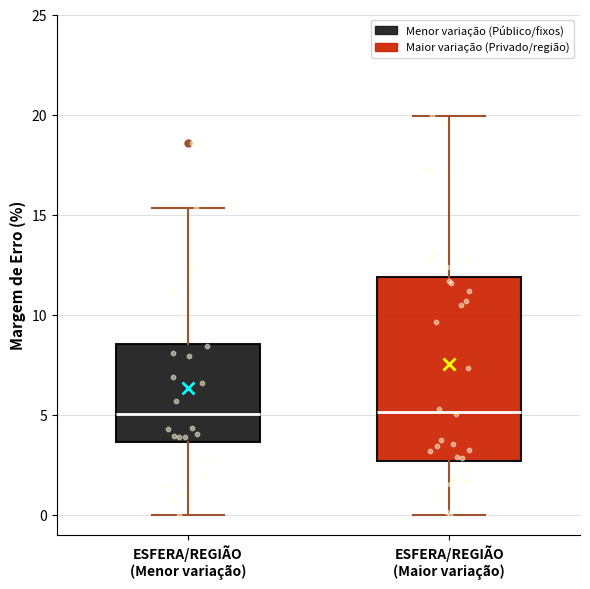

Comparing the boxes themselves (not the whiskers), which one is the tallest?

ESFERA/REGIÃO (Maior variação)